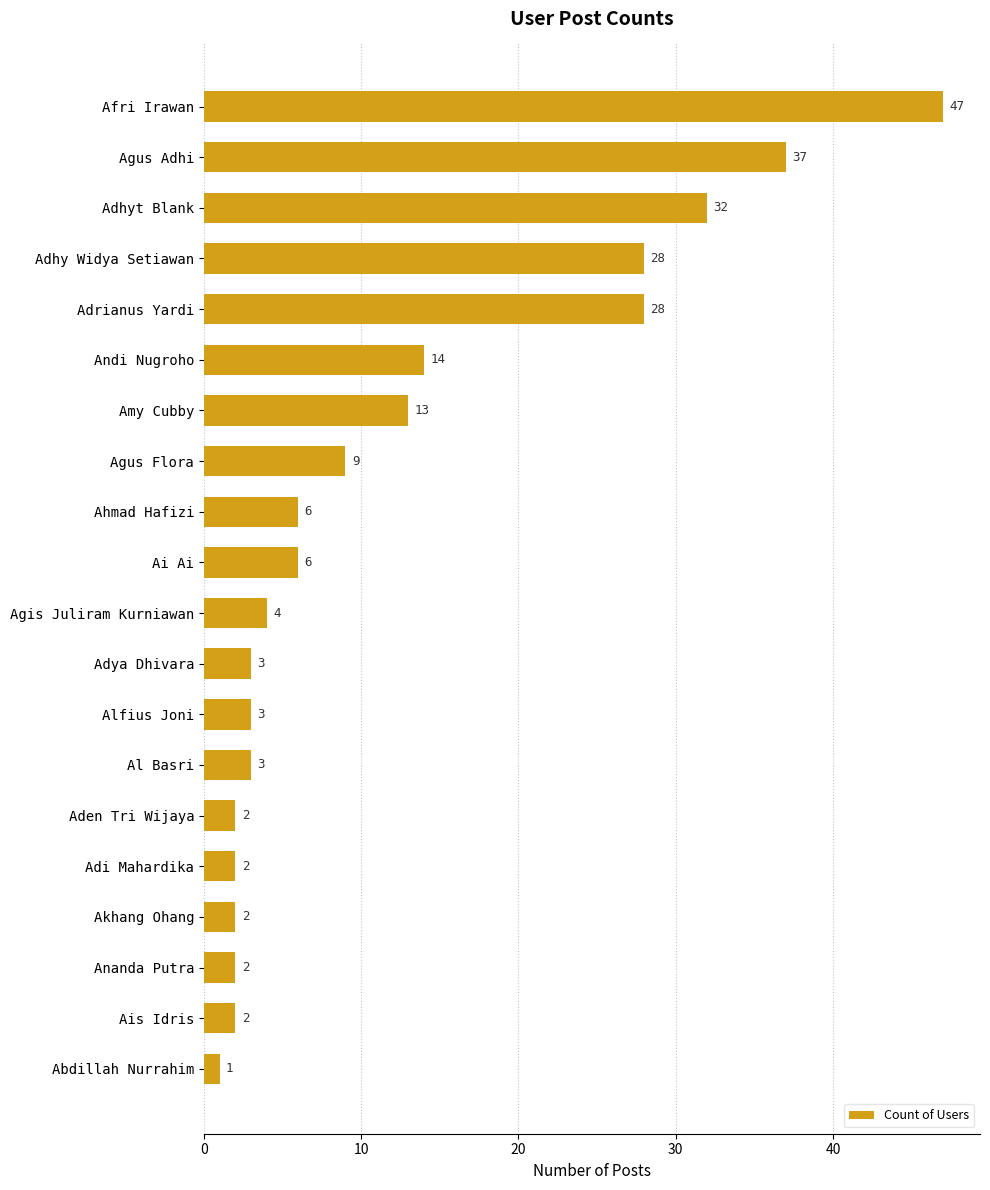

Approximately how many times larger is the value at Agus Flora compared to Ais Idris?

4.5